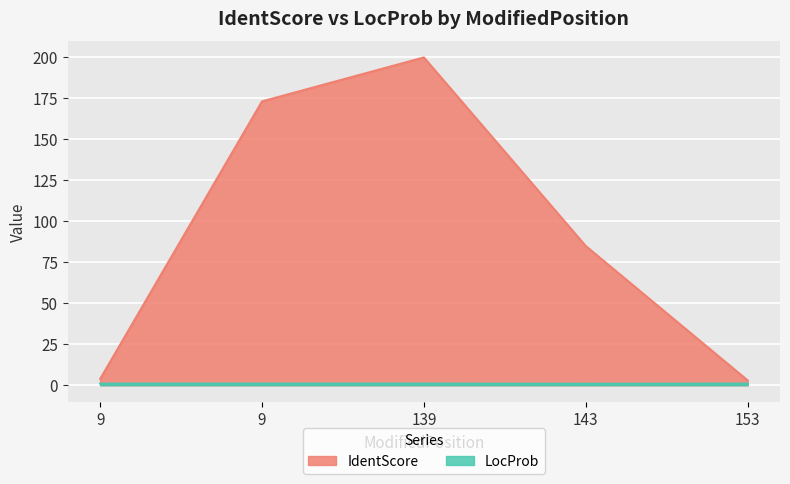

Reading right to left, what are all the values shown in this chart?

IdentScore: 3.0	84.9	199.8	173.0	3.8
LocProb: 1.0	0.9	1.0	1.0	1.0